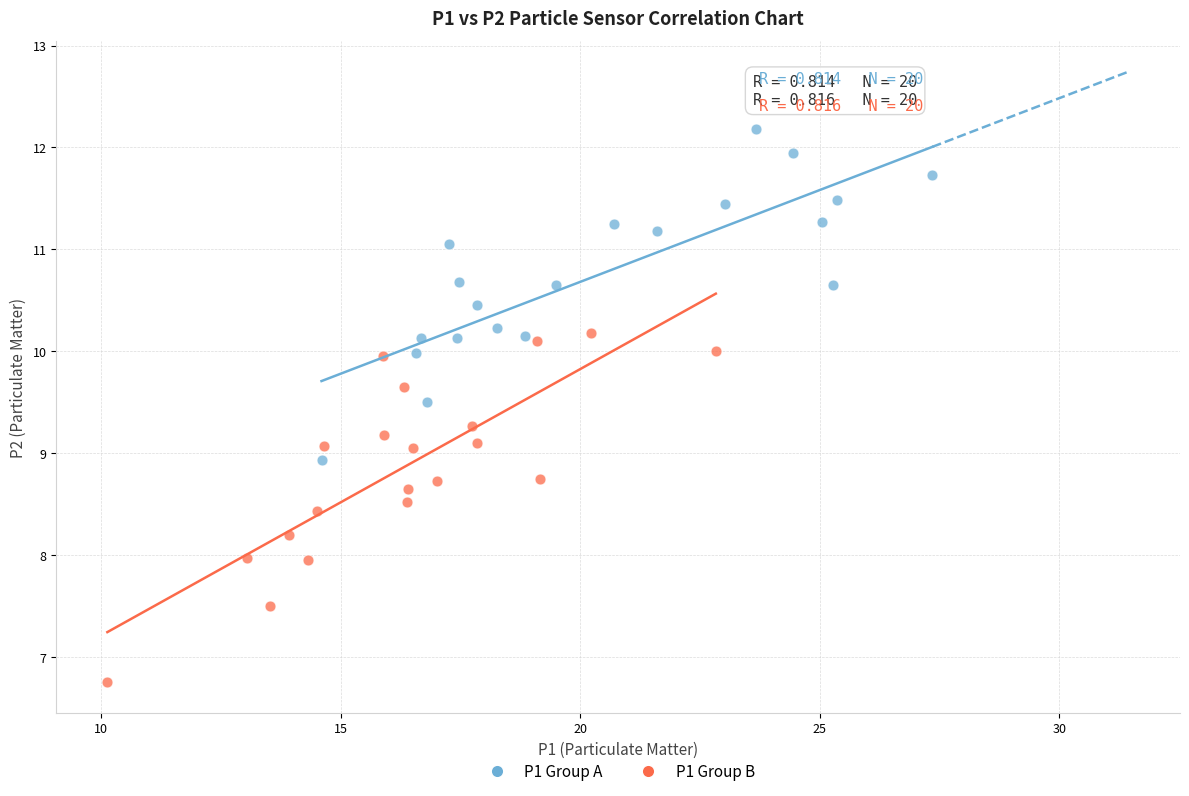

Which series contains the highest Y value?

P1 Group A